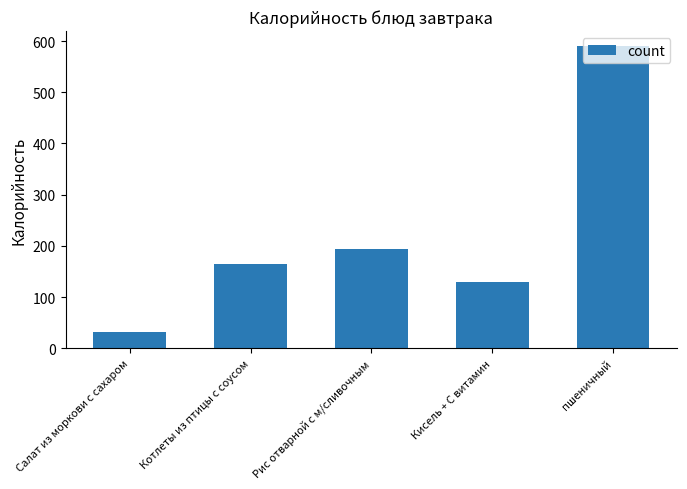

Does the chart contain stacked bars?

No